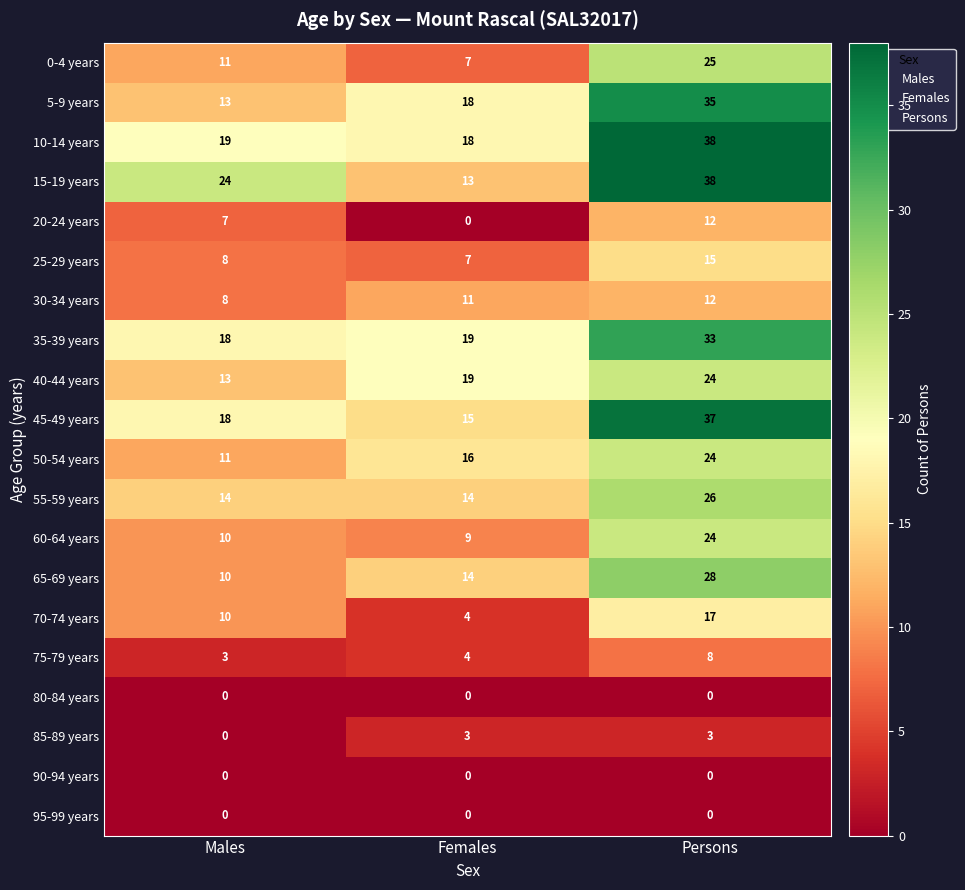

At how many categories does at least one series exceed 9?

3